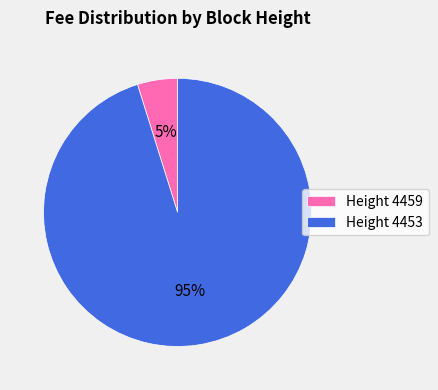

Which has a higher value, Height 4453 or Height 4459?

Height 4453